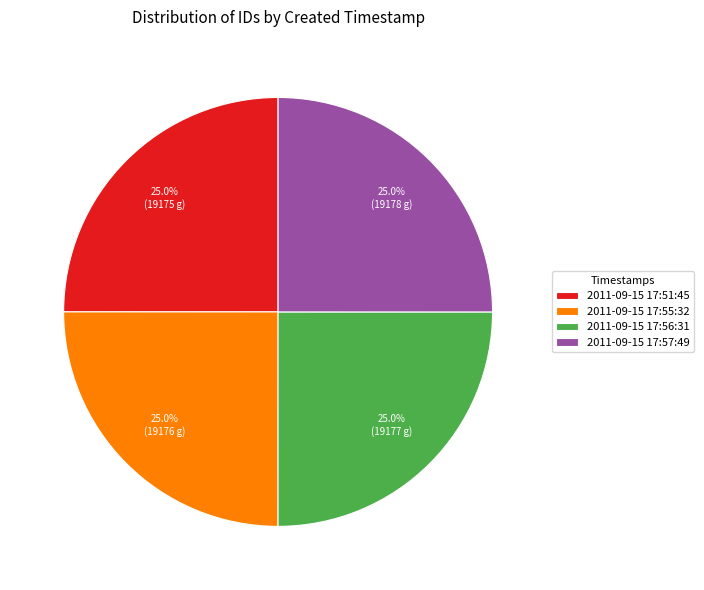

Does 2011-09-15 17:51:45 account for over 50% of the chart?

No